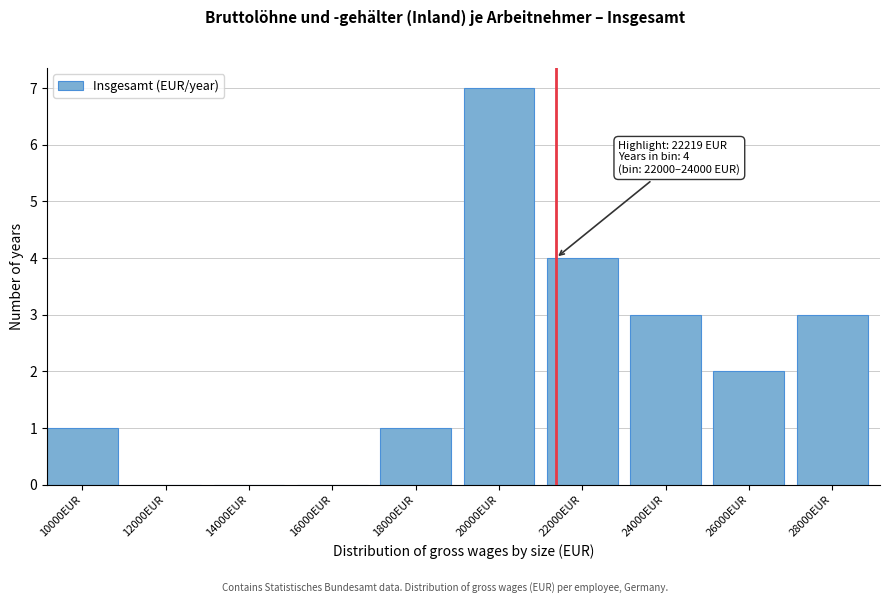

Reading left to right, transcribe all the data shown in this chart.

10000EUR=1	12000EUR=0	14000EUR=0	16000EUR=0	18000EUR=1	20000EUR=7	22000EUR=4	24000EUR=3	26000EUR=2	28000EUR=3